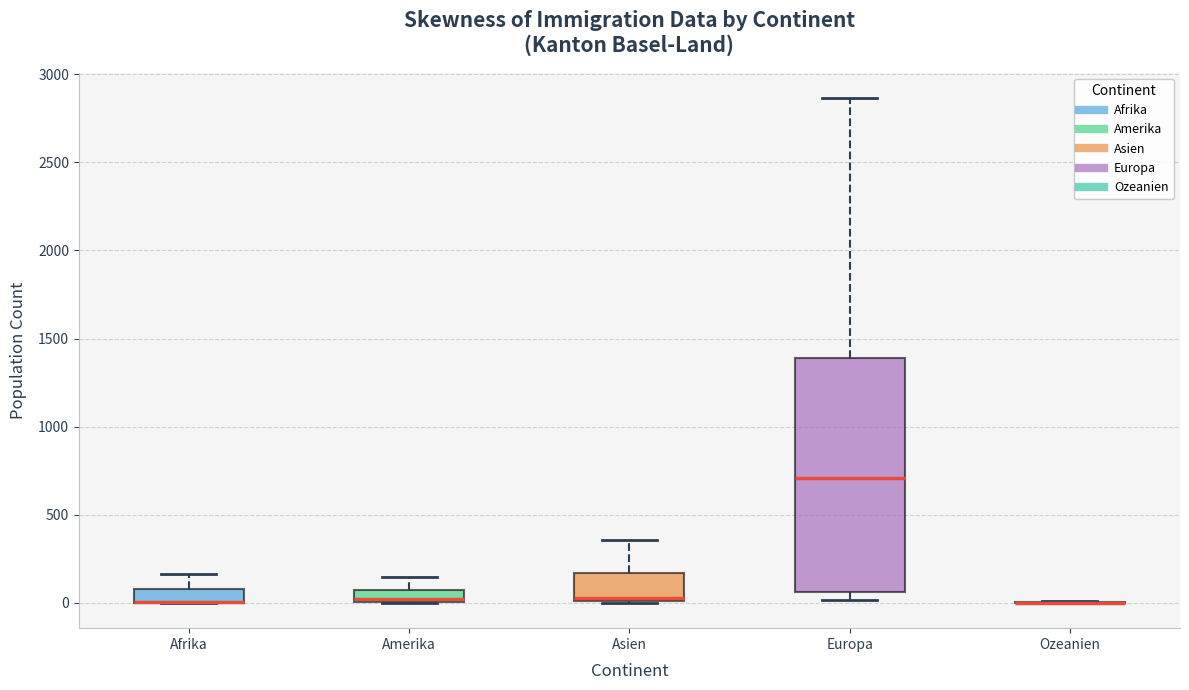

Comparing the boxes themselves (not the whiskers), which one is the tallest?

Europa